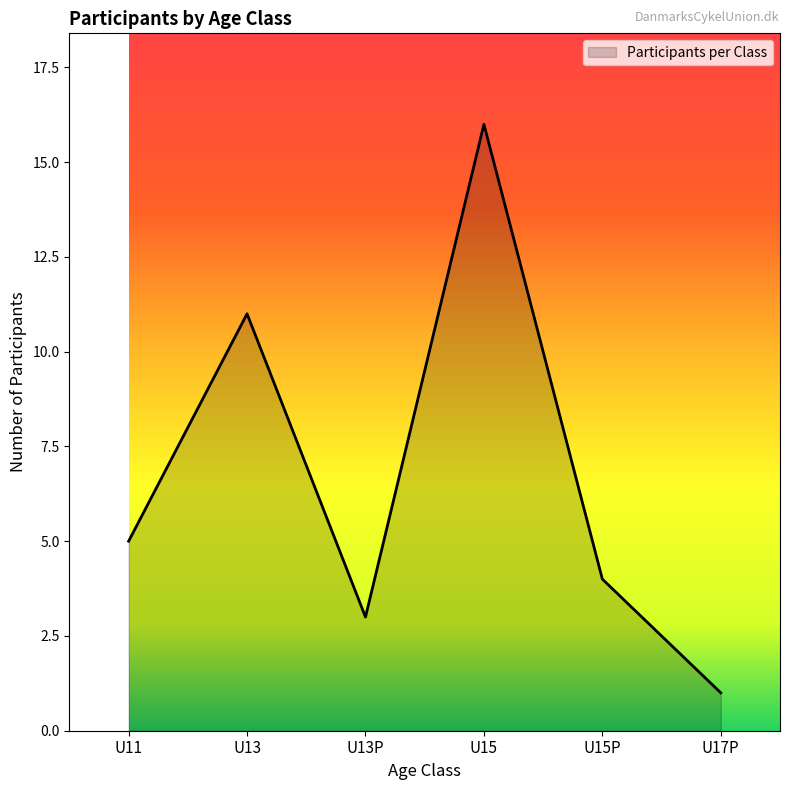

List the labels in order of value, largest first.

U15, U13, U11, U15P, U13P, U17P